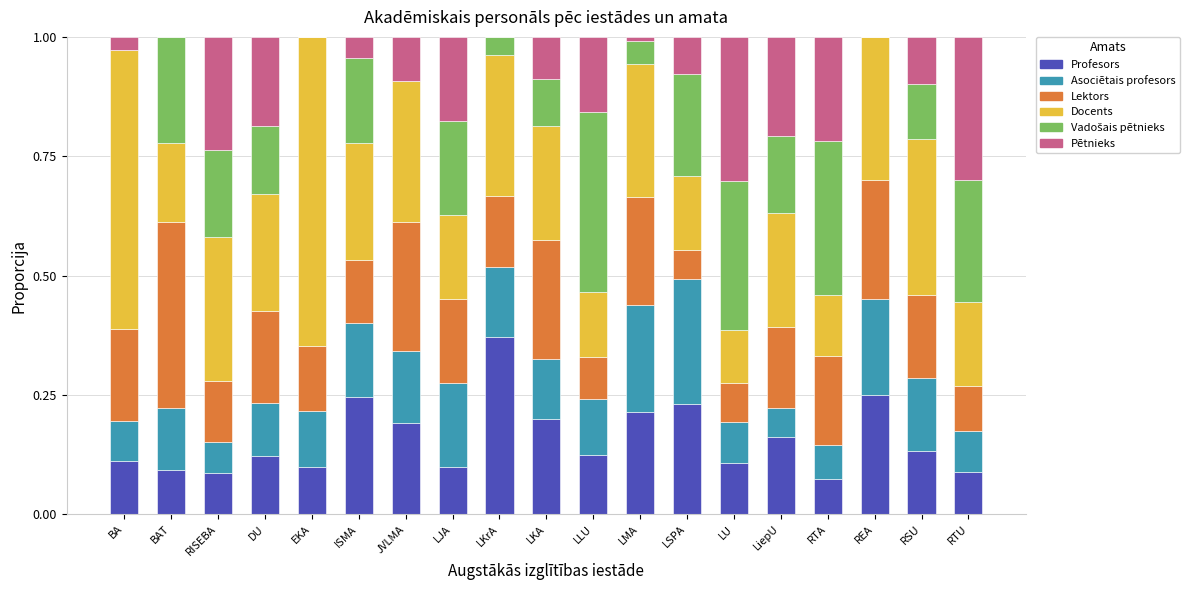

What is the total value across all series at BAT?

1.0